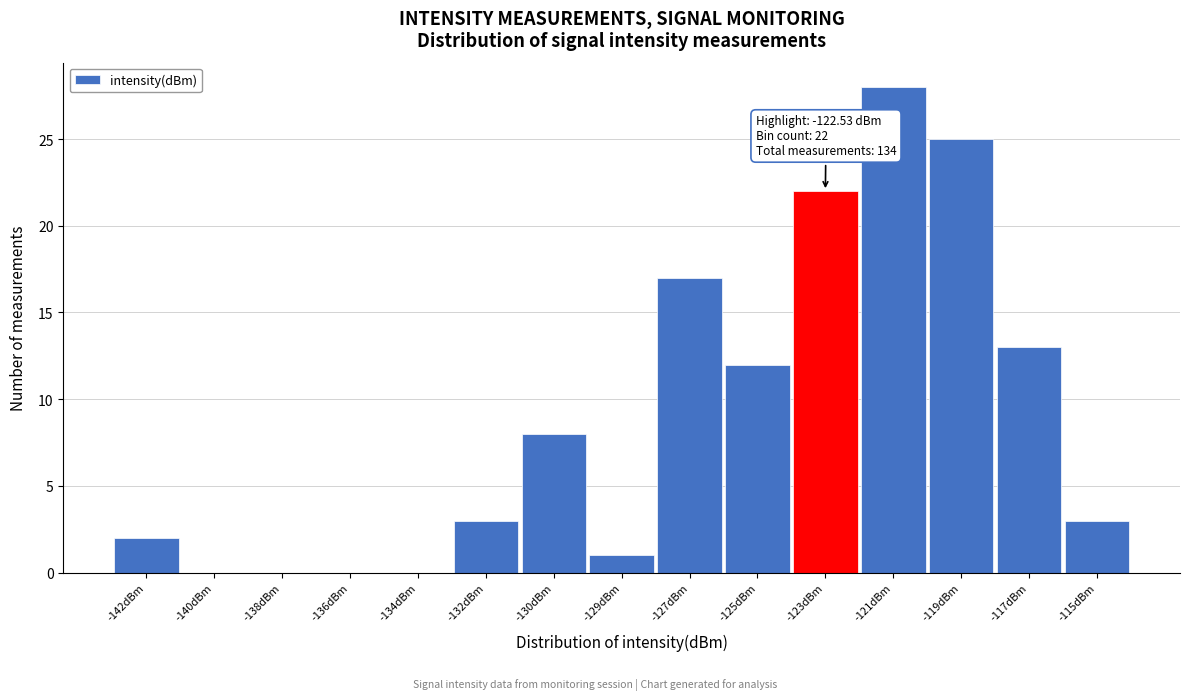

Reading left to right, extract all data points from this chart.

-142dBm=2	-140dBm=0	-138dBm=0	-136dBm=0	-134dBm=0	-132dBm=3	-130dBm=8	-129dBm=1	-127dBm=17	-125dBm=12	-123dBm=22	-121dBm=28	-119dBm=25	-117dBm=13	-115dBm=3